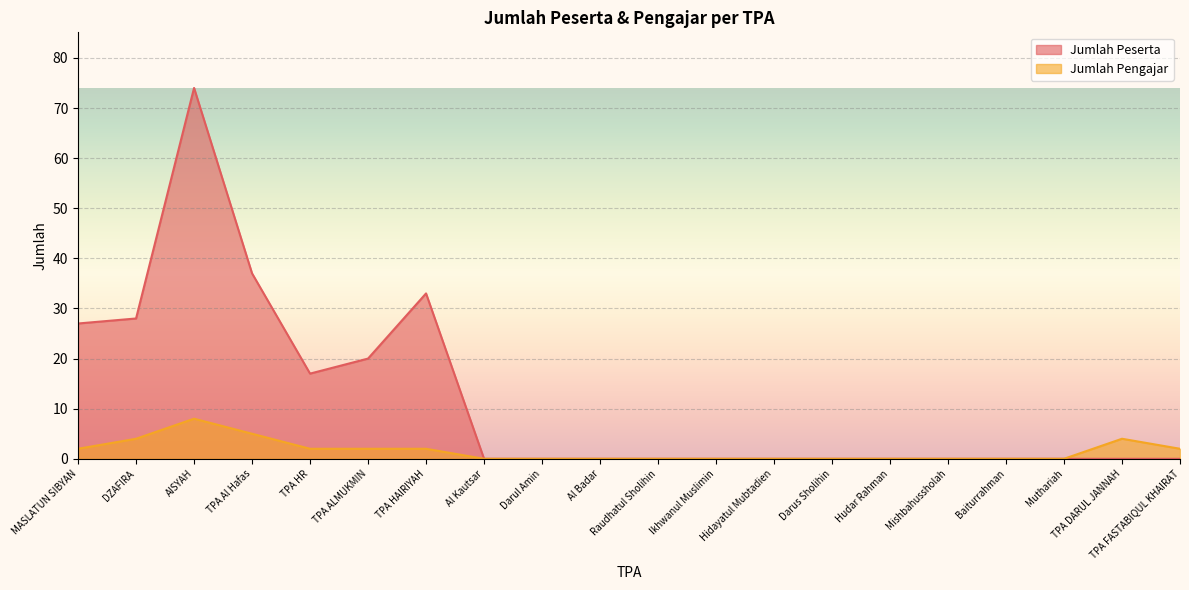

Which has a higher value, Darus Sholihin or TPA DARUL JANNAH?

Darus Sholihin